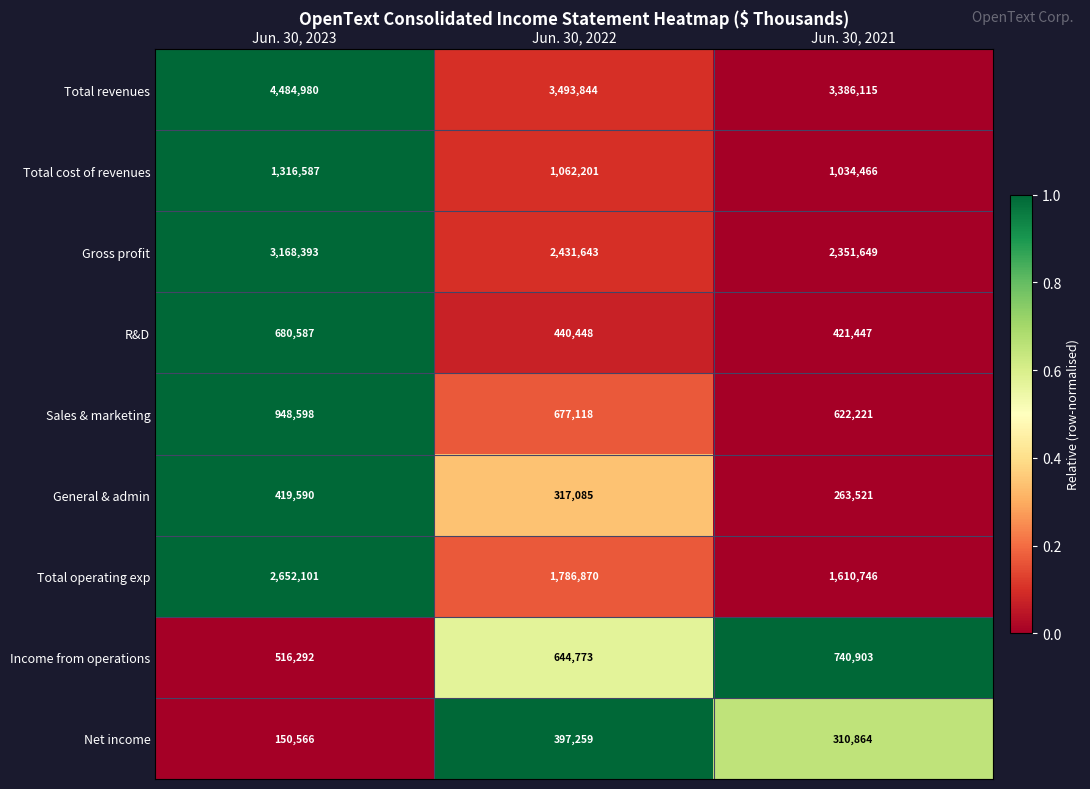

How many distinct data groups are displayed?

9